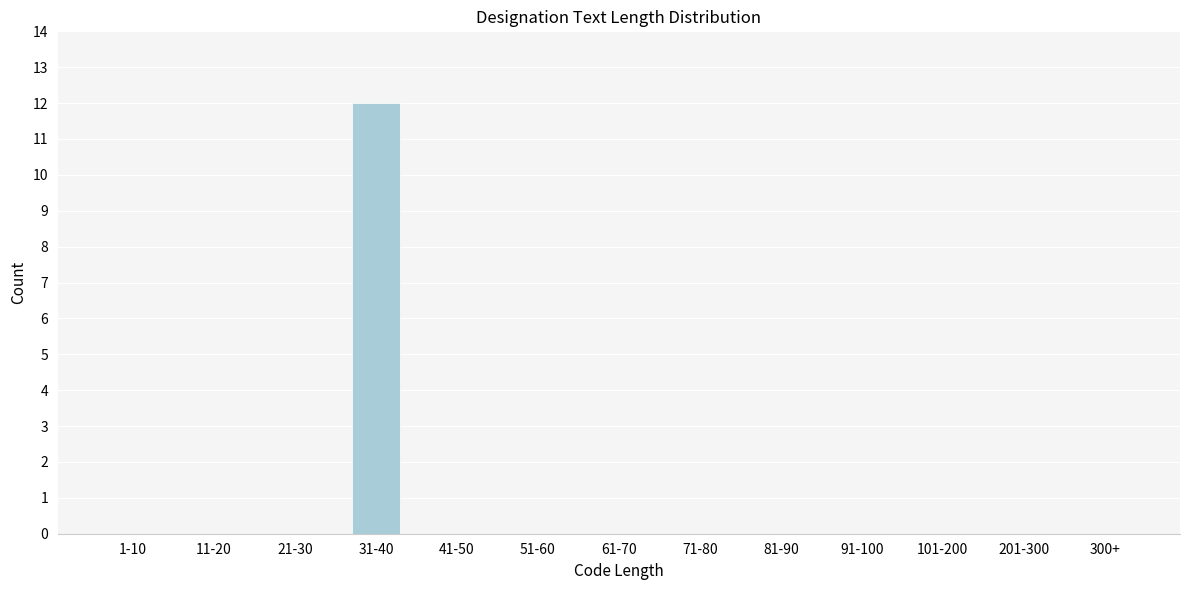

Reading right to left, what are all the values shown in this chart?

300+=0	201-300=0	101-200=0	91-100=0	81-90=0	71-80=0	61-70=0	51-60=0	41-50=0	31-40=12	21-30=0	11-20=0	1-10=0